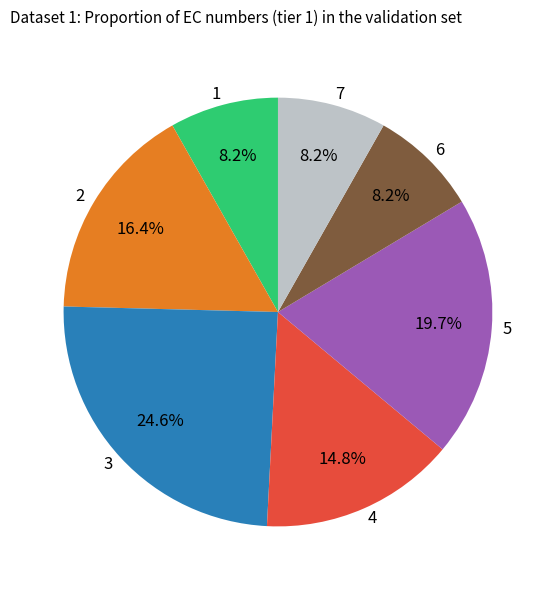

Does 2 account for over 50% of the chart?

No